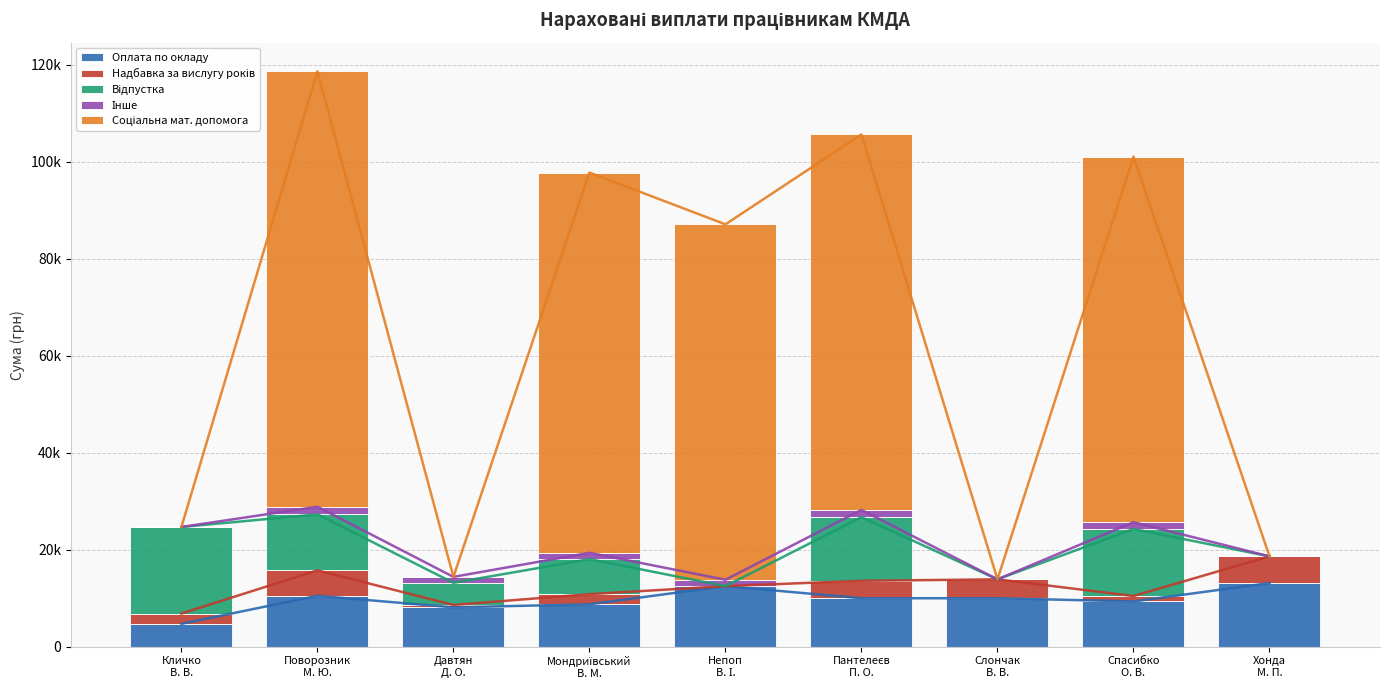

What is the difference between the highest and lowest values at Кличко
В. В.?

17853.3